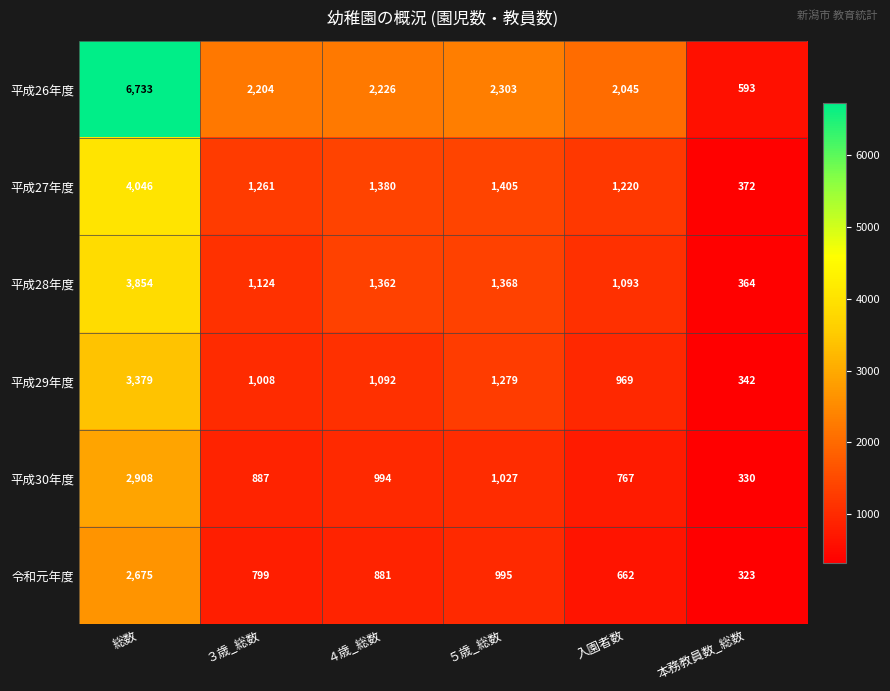

Is it true that 令和元年度 equals 1494 at 総数?

False